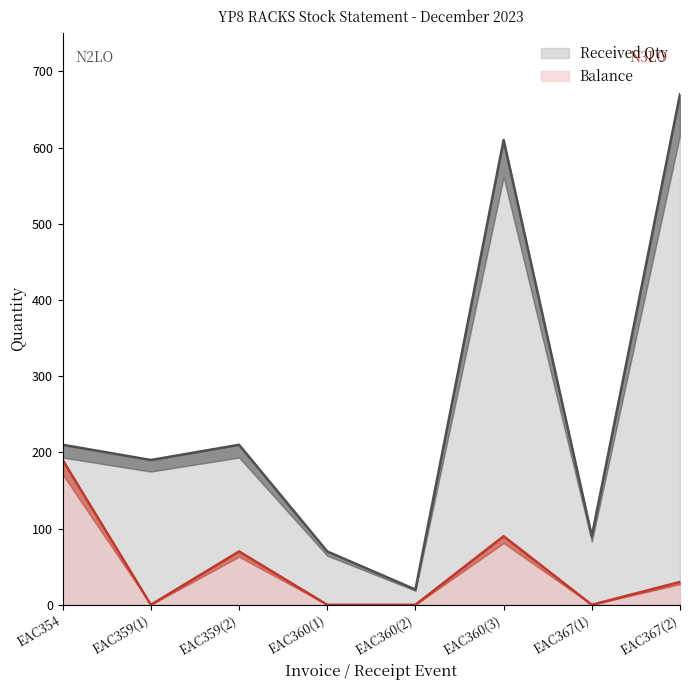

How many interior local peaks does the Balance series have?

2